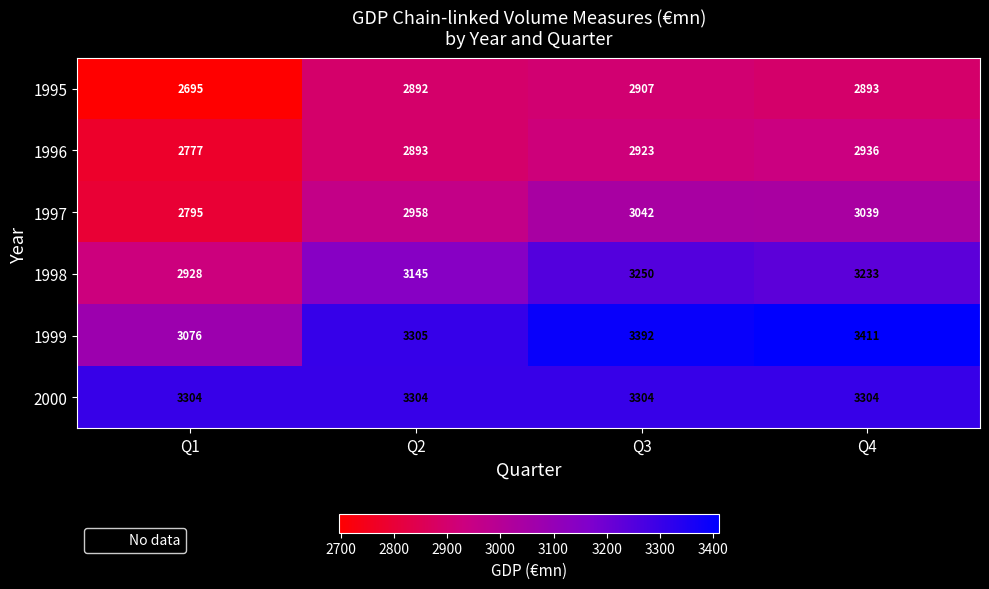

What is the total value across all series at Q2?

18497